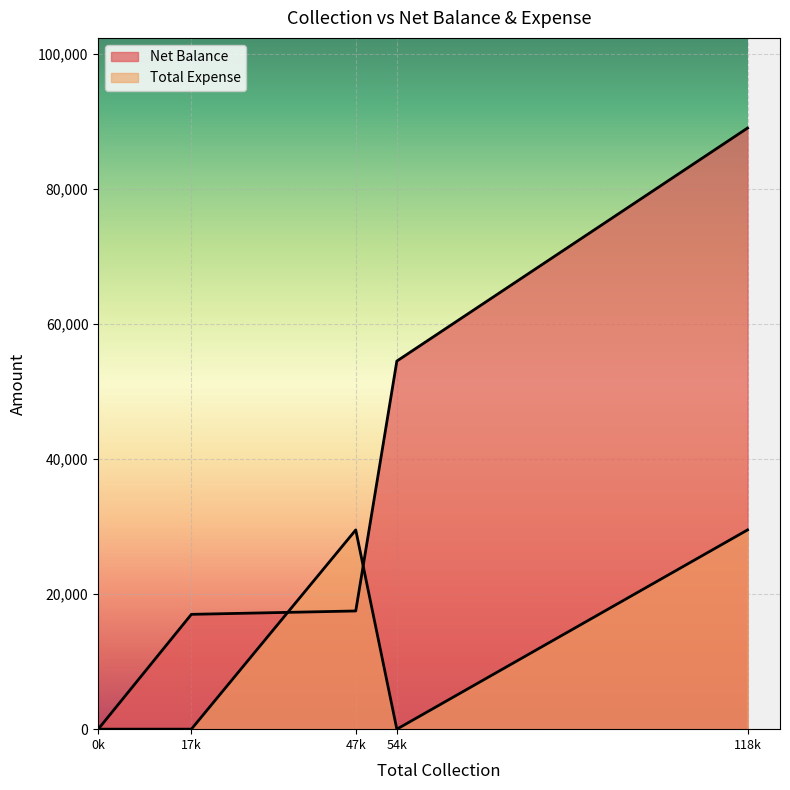

Which series has the widest spread of values?

Net Balance